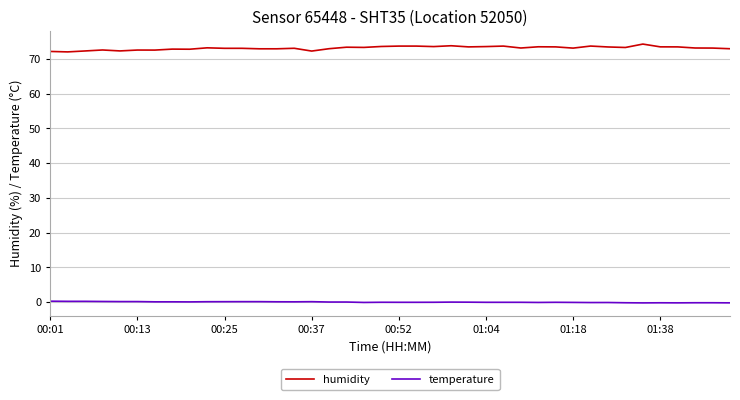

True or false: humidity and temperature intersect in this chart.

False